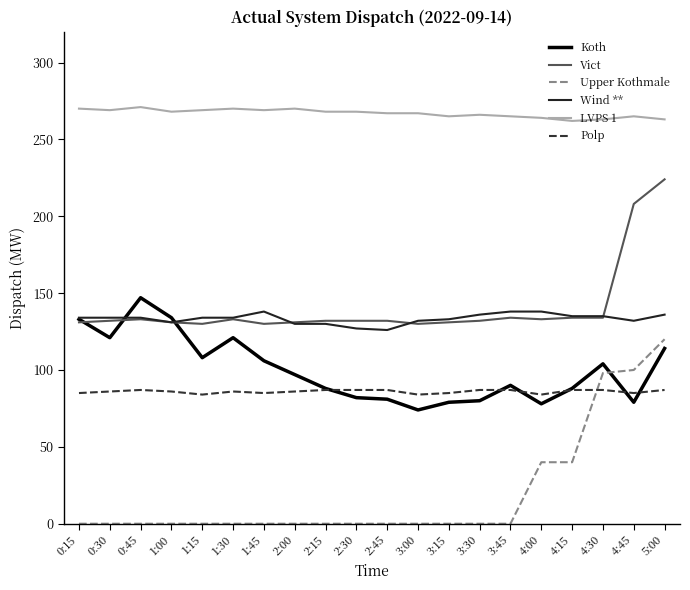

Which series has the largest range (max minus min)?

Upper Kothmale